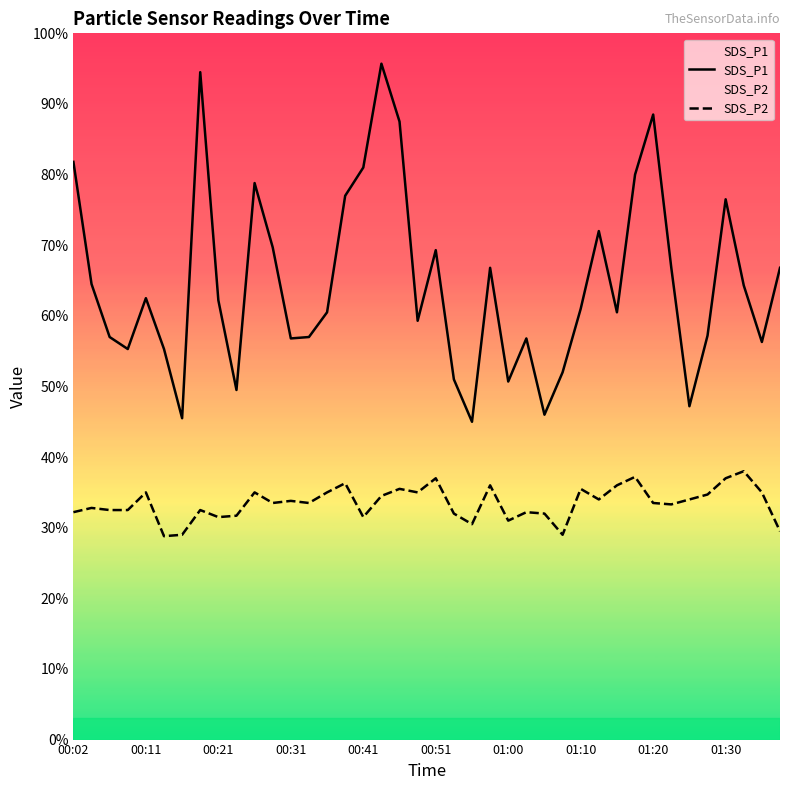

True or false: SDS_P1 and SDS_P2 intersect in this chart.

False